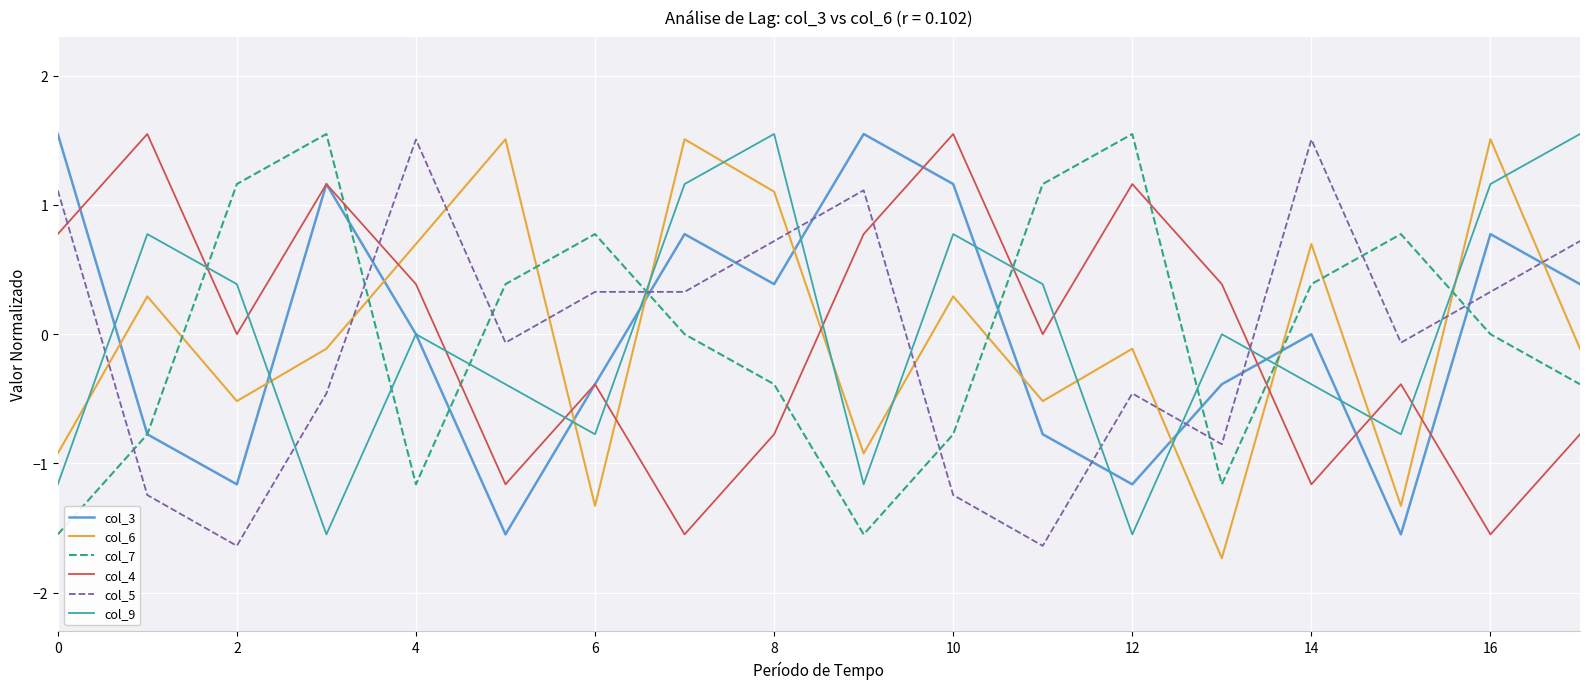

What is the smallest value displayed?

-1.7